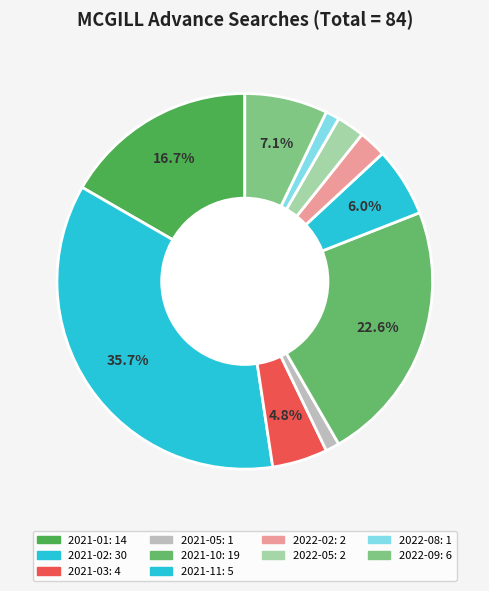

Is there any slice that represents more than half of the pie?

No